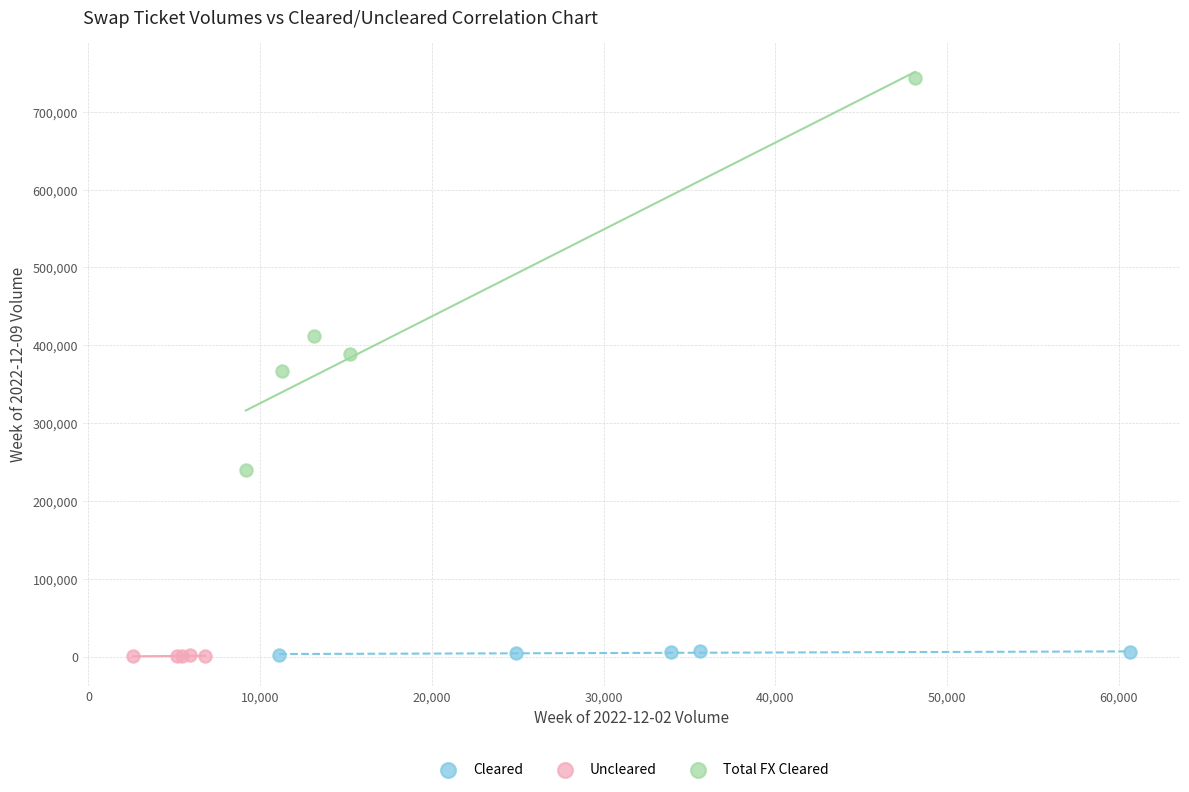

Which series has the largest Y range (max minus min)?

Total FX Cleared